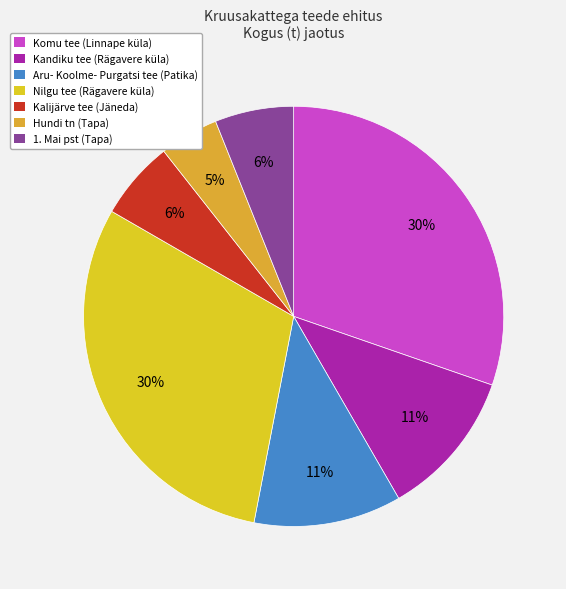

What percentage is the Hundi tn (Tapa) slice, to the nearest percent?

5%